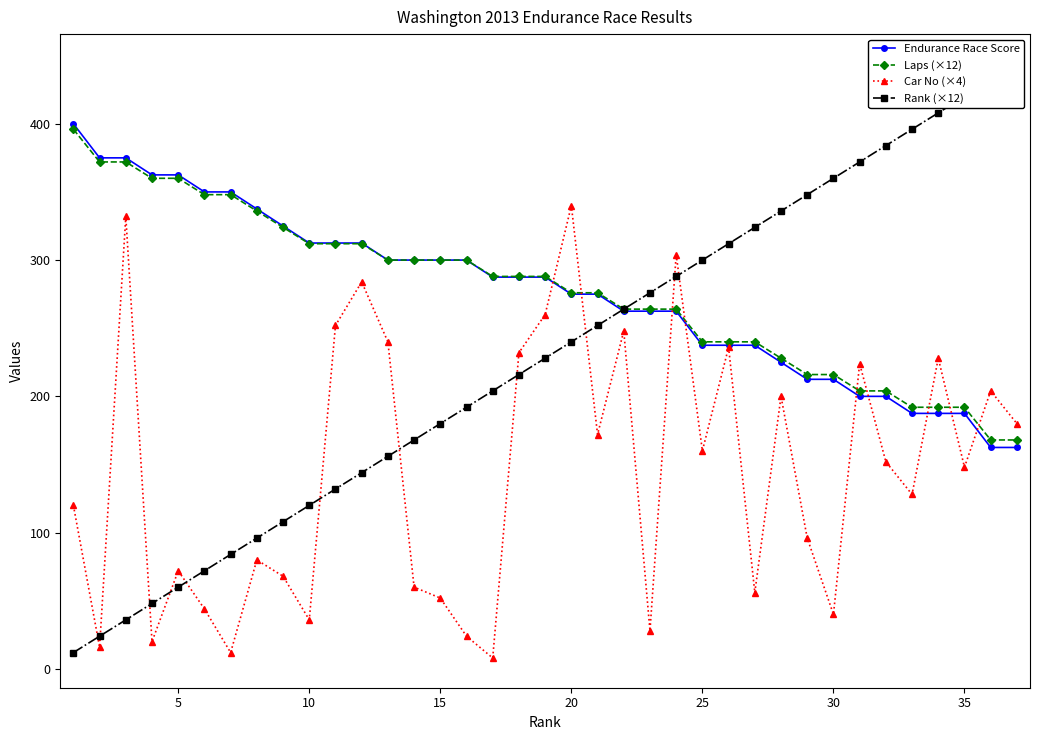

What is the difference between the maximum and second lowest values in the Car No (×4) series?

328.0